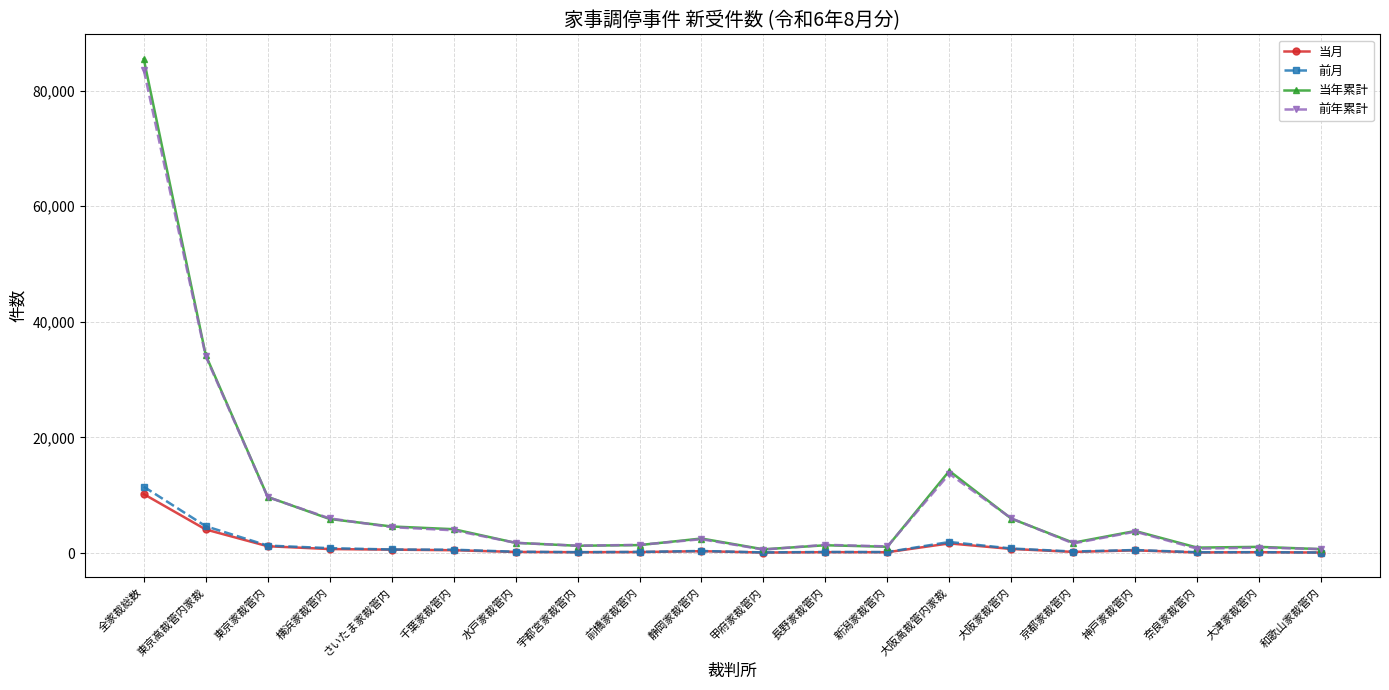

What position from the left is 水戸家裁管内?

7